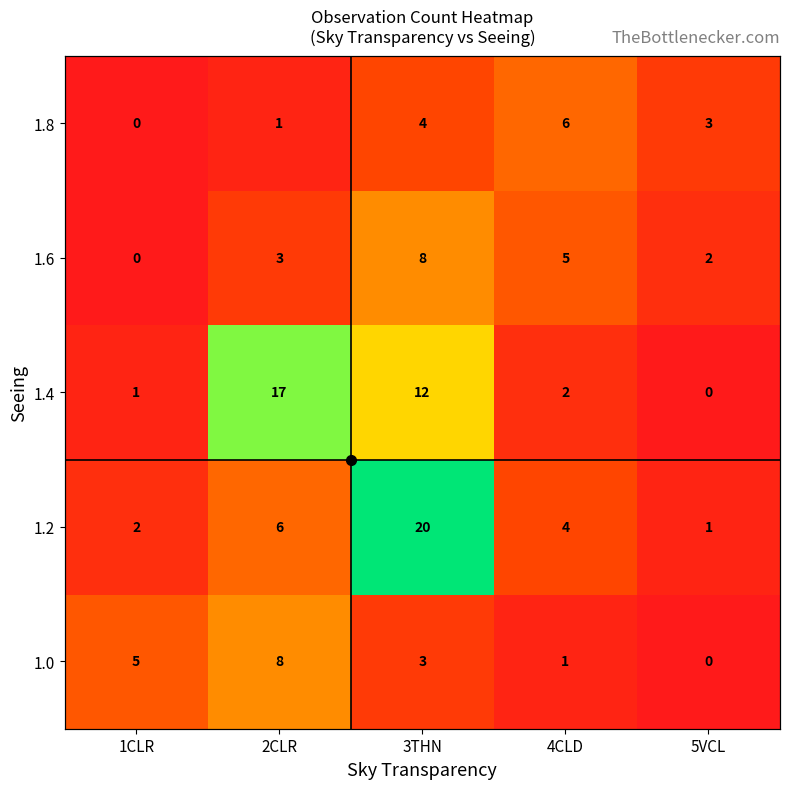

What is the sum of all 1.8 values?

14